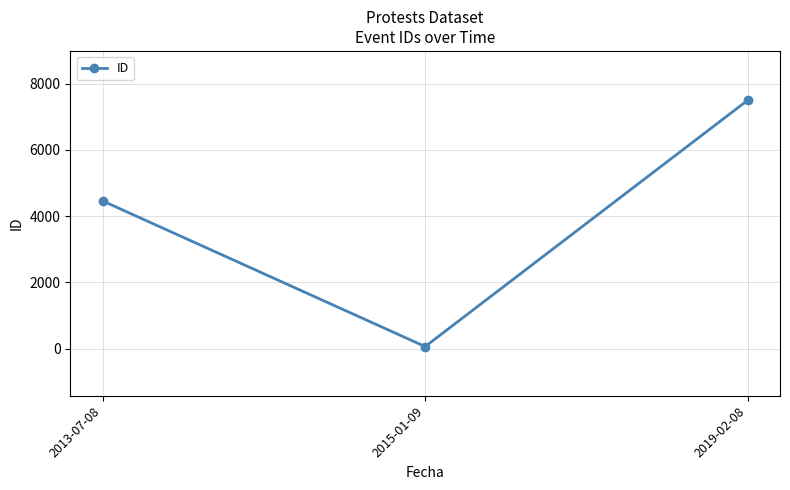

What is the label of the 2nd point from the left?

2015-01-09